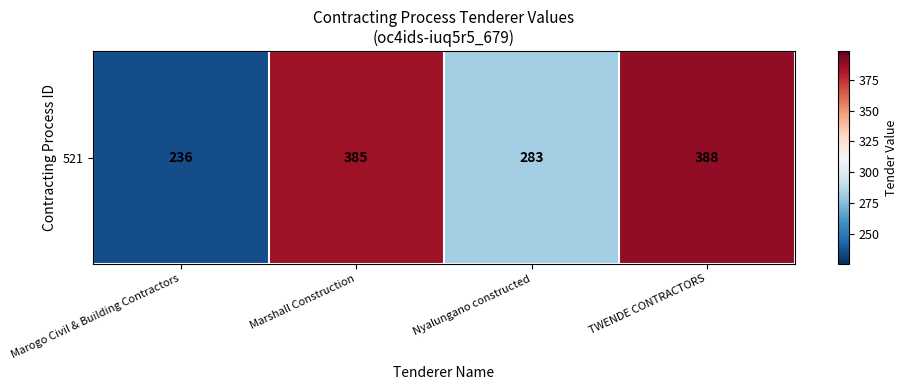

What is the average value?

323